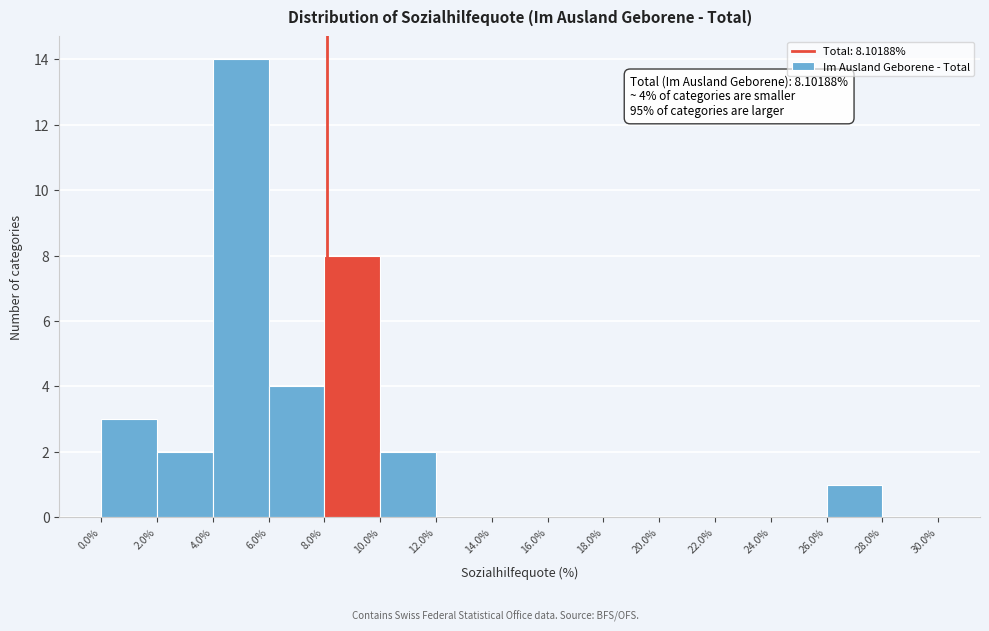

Which range on the x-axis has the tallest bar?

4.0% to 6.0%